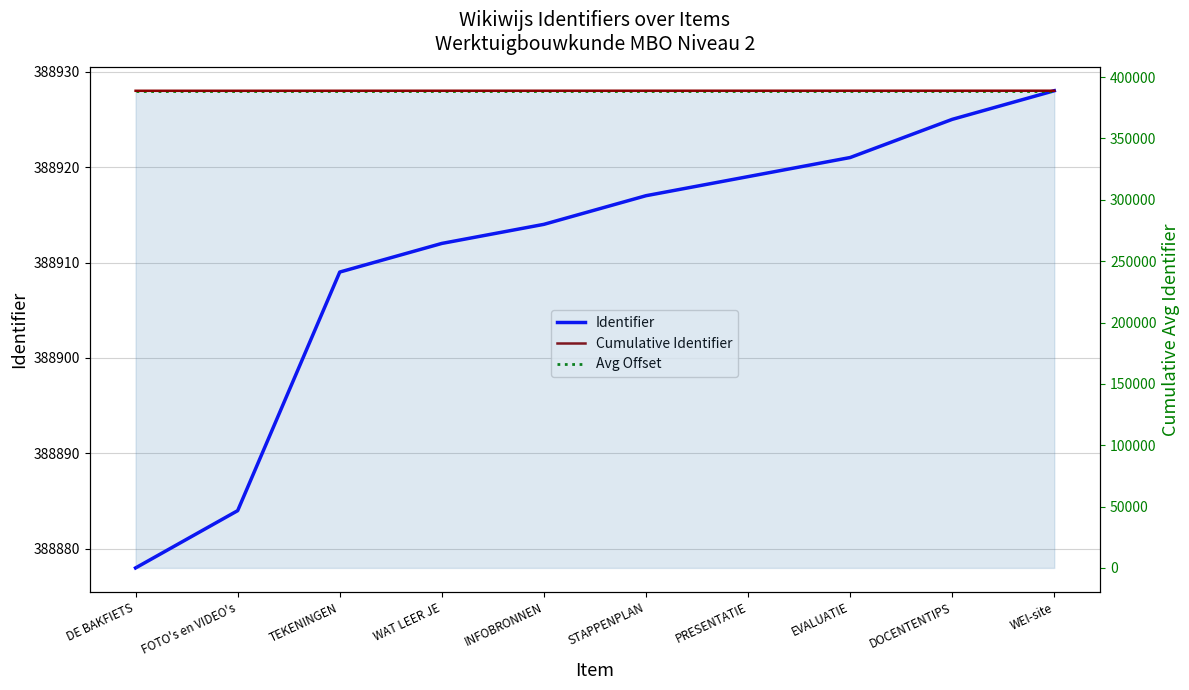

Is the value of Cumulative Identifier at DE BAKFIETS greater than the value of Avg Offset at FOTO's en VIDEO's?

No